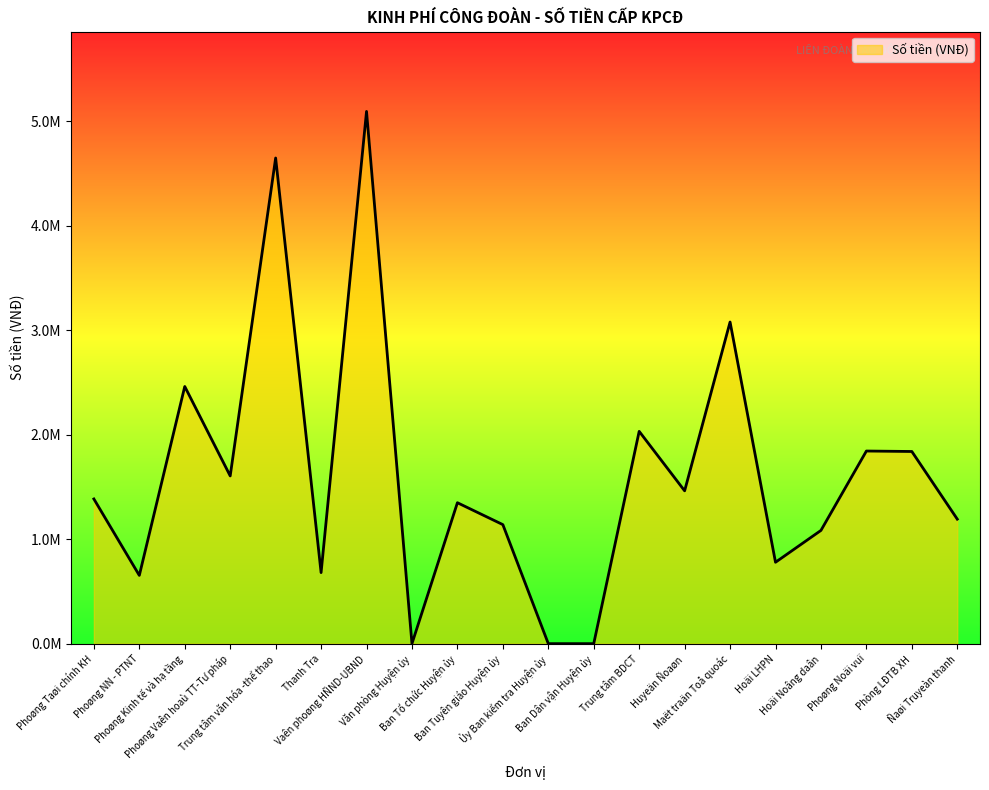

What is the difference between the values at Phoøng Taøi chính KH and Phoøng Vaên hoaù TT-Tư pháp?

220387